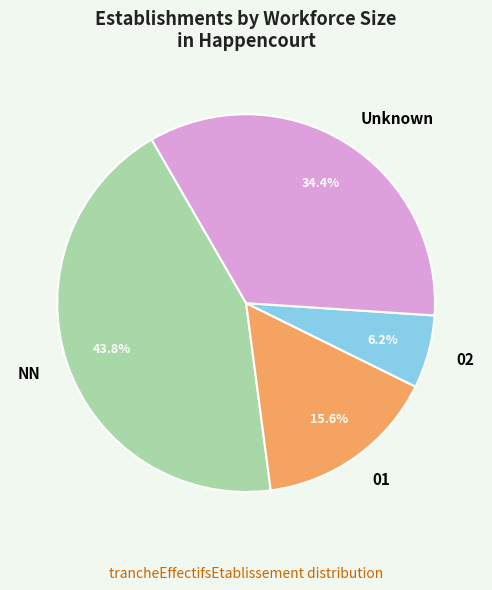

What is the ratio of the value at 01 to the value at NN?

0.4